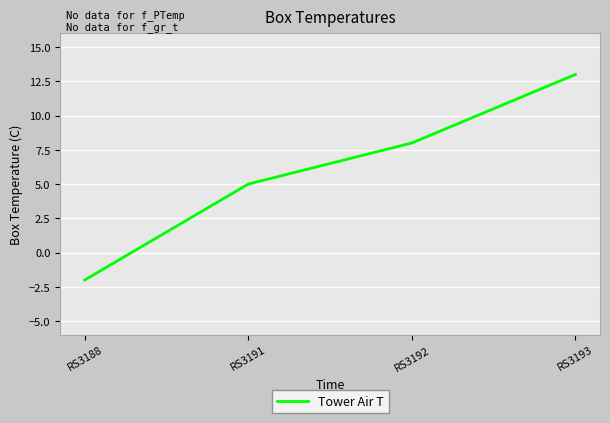

How many categories are shown in the chart?

4